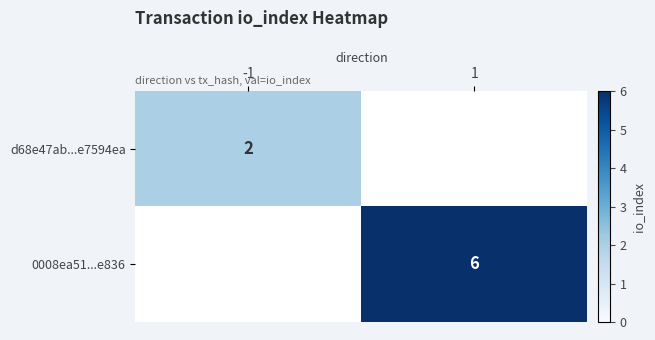

The value of 0008ea51...e836 at 1 is 2. True or false?

False